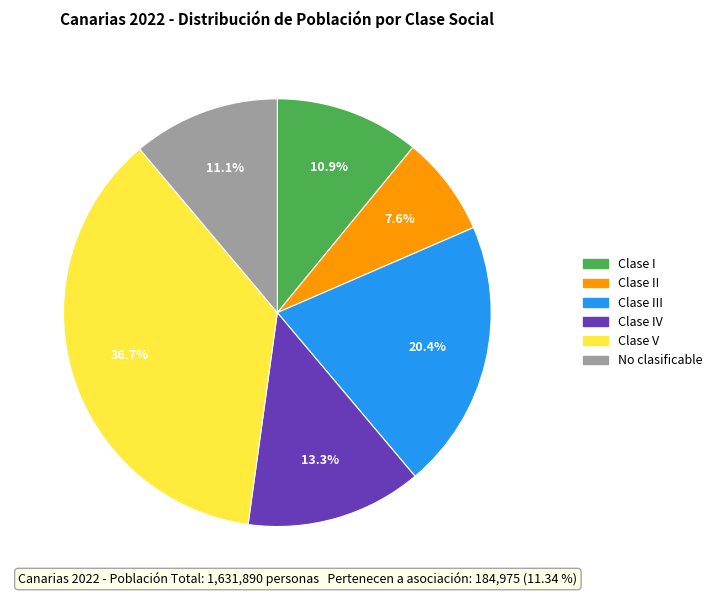

Is there a majority slice in this chart?

No